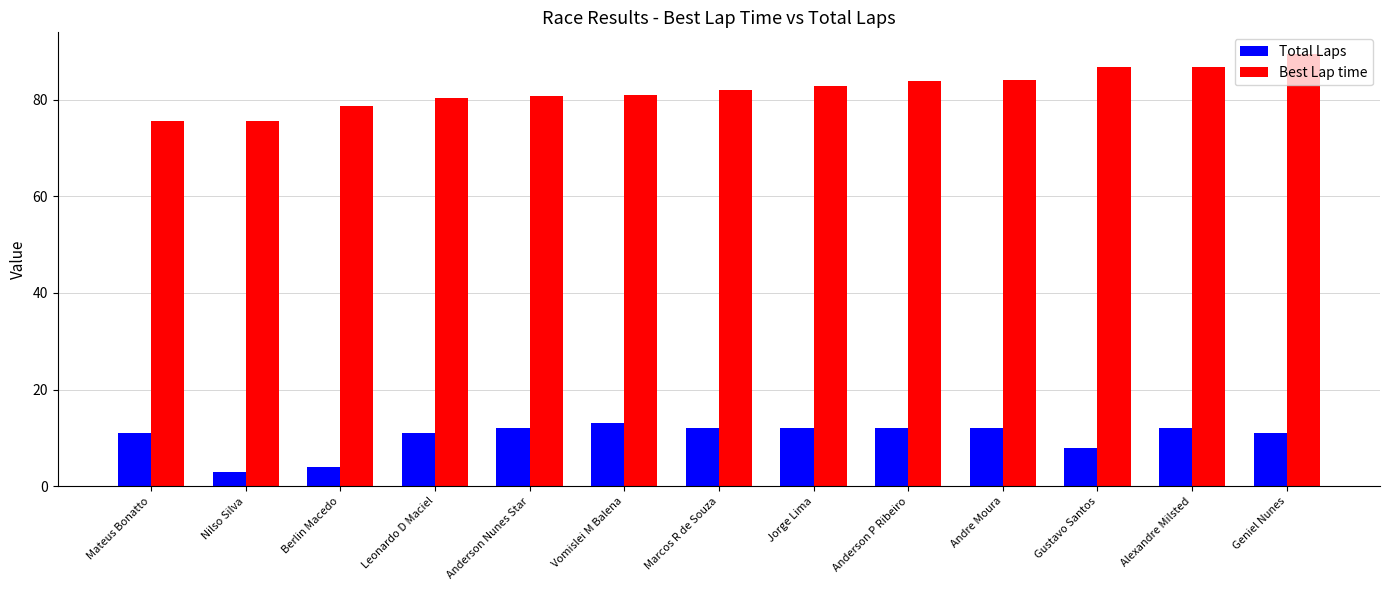

Rank the series by their average value, from lowest to highest.

Total Laps, Best Lap time